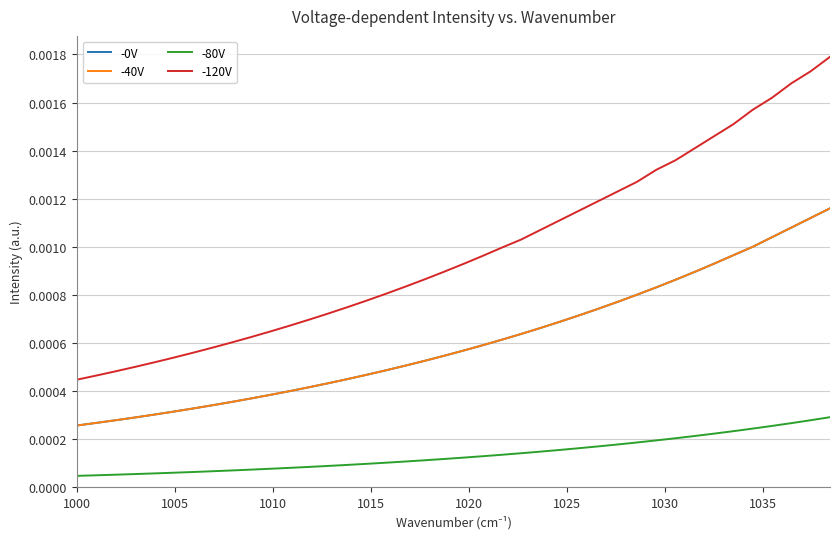

True or false: -40V and -80V intersect in this chart.

False